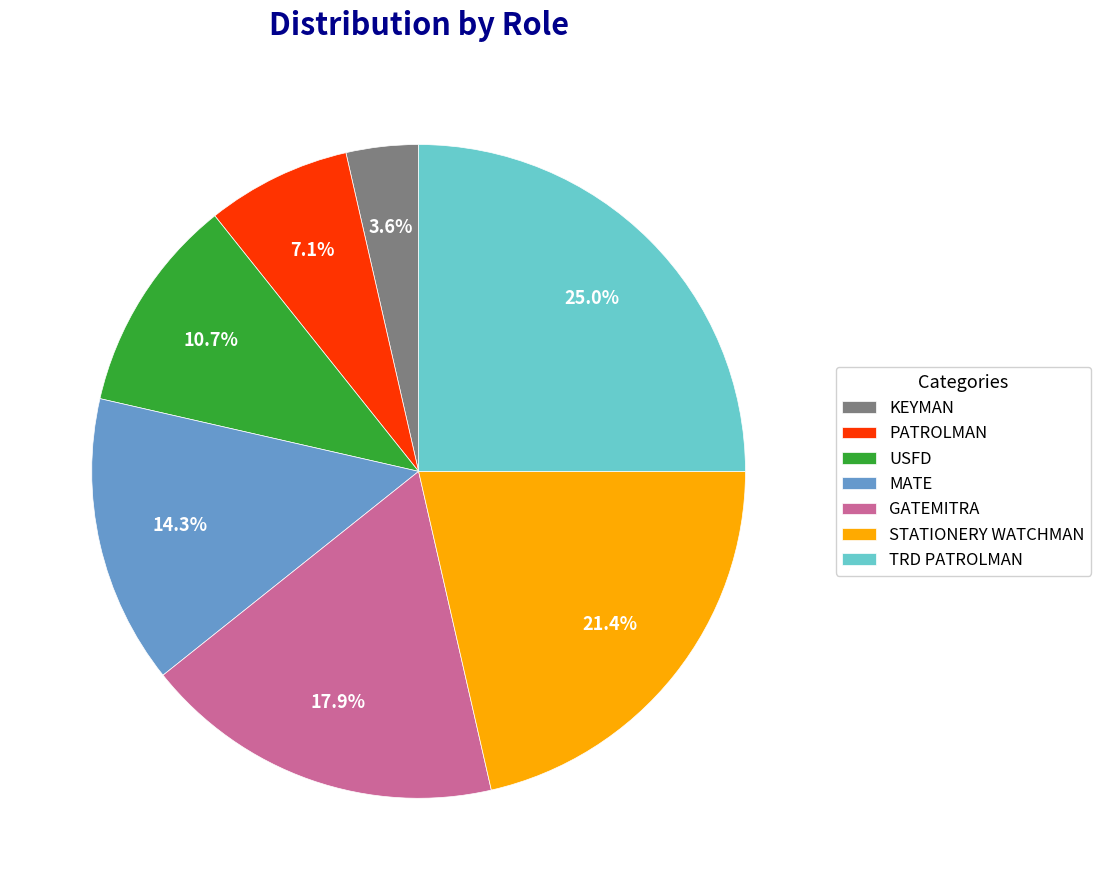

How many segments does this pie chart have?

7